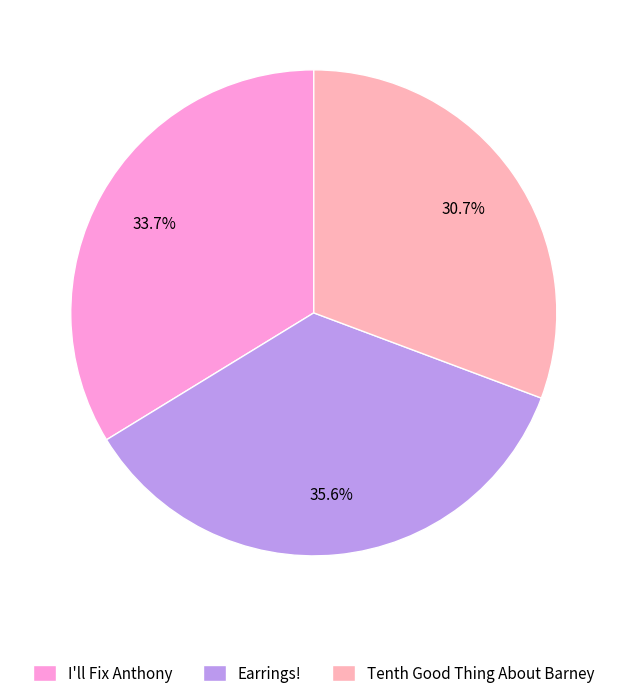

To the nearest percent, what portion does Tenth Good Thing About Barney represent?

31%